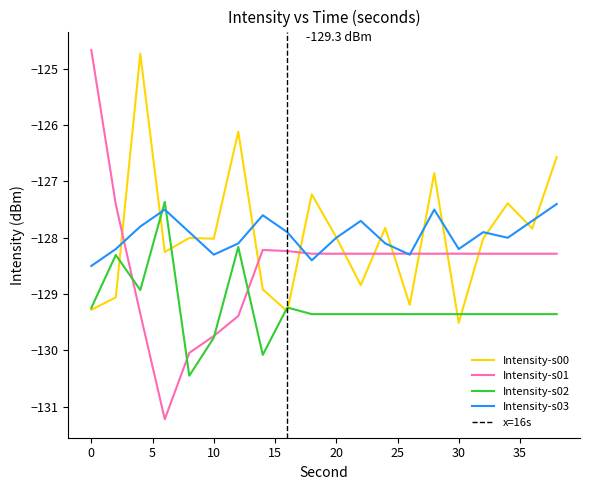

In min01, how many points are lower than both neighbors (excluding endpoints)?

1